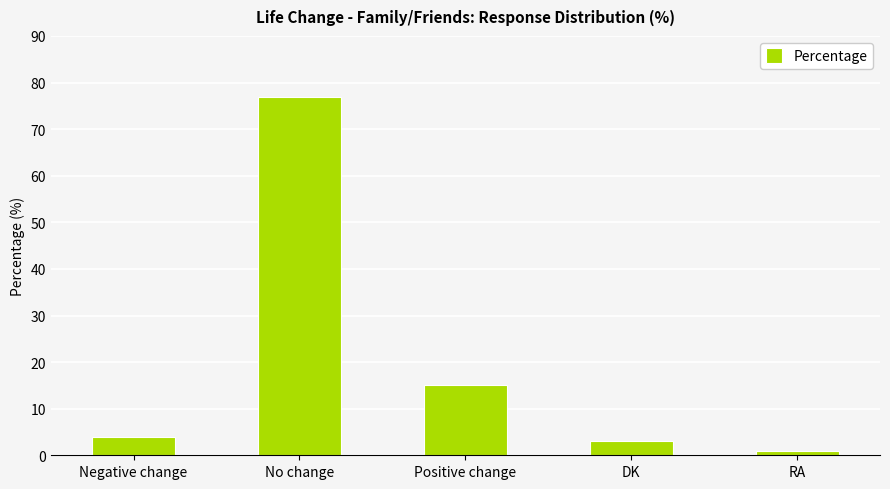

What is the smallest value displayed?

1